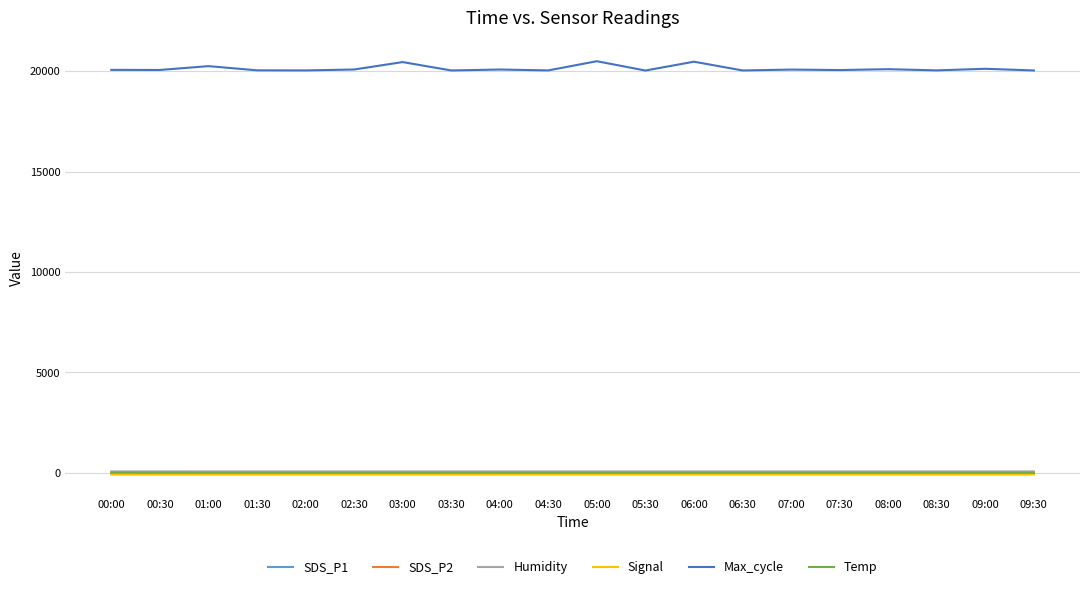

Which series has the largest range (max minus min)?

Max_cycle